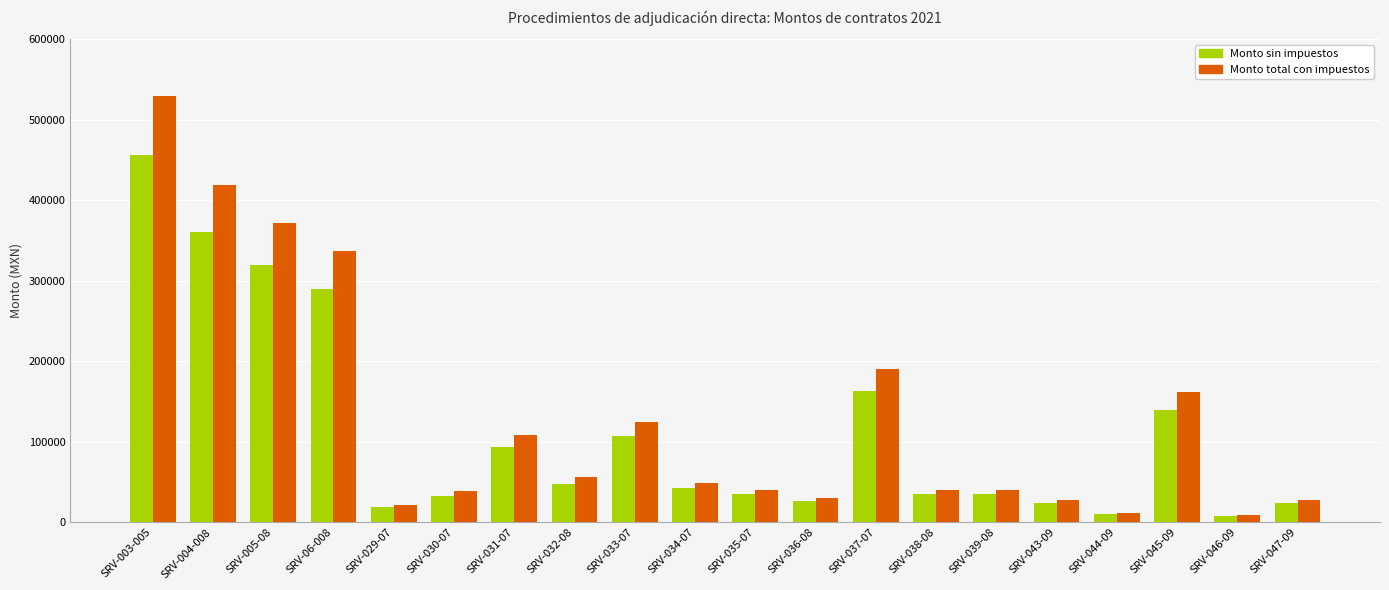

Which series has the largest range (max minus min)?

Monto total con impuestos